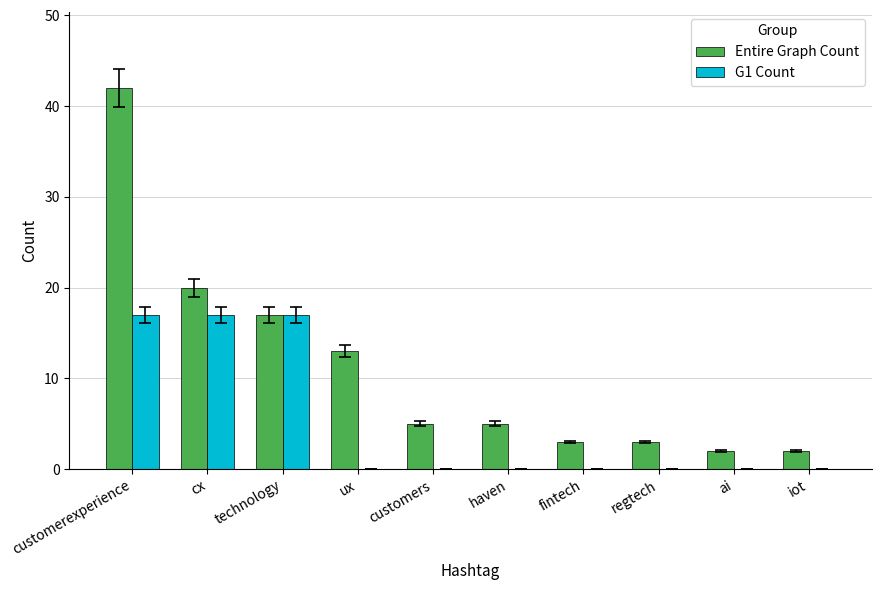

Between technology and haven, which series saw the biggest shift?

G1 Count